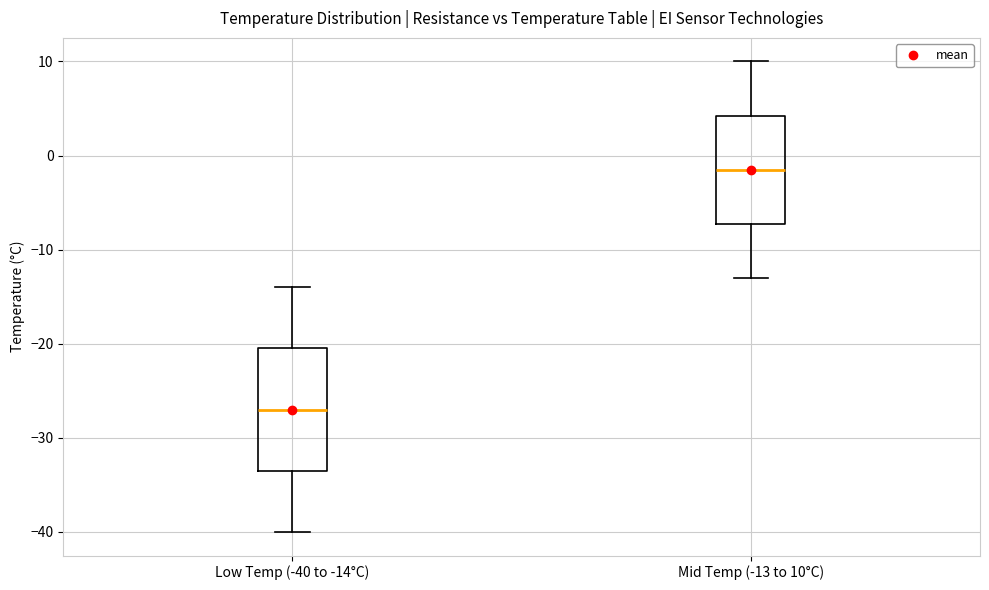

Where does the upper whisker of the box for Low Temp (-40 to -14°C) end on the y-axis? The values are not printed on the chart, so give them approximately, as read against the axis.

-14